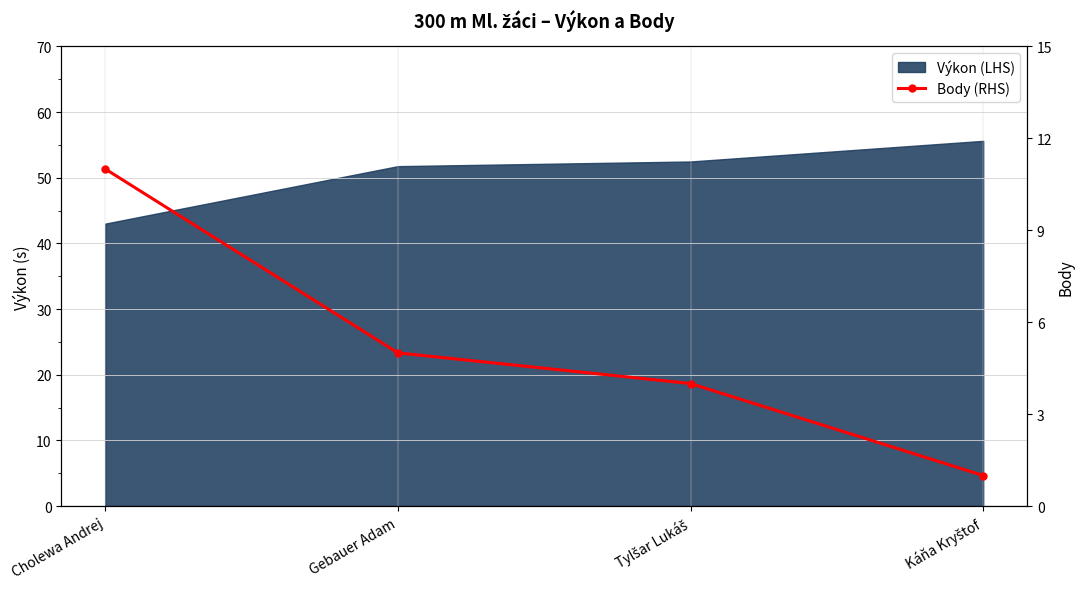

What is the label of the 3rd point from the right?

Gebauer Adam